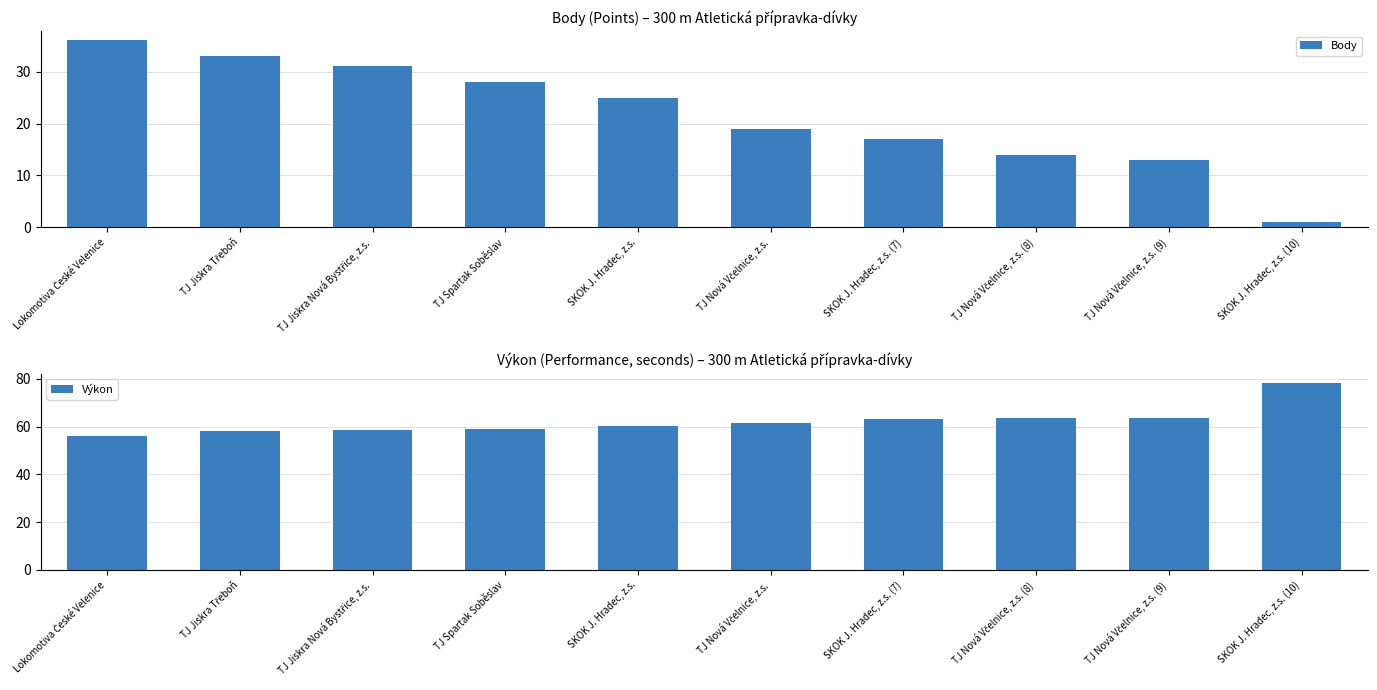

At which label is Body closest to 18?

TJ Nová Včelnice, z.s.